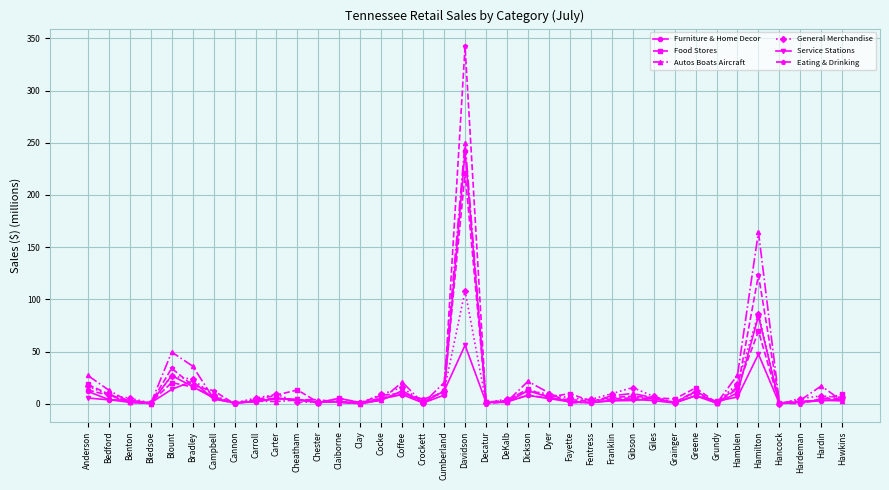

Which series has the largest range (max minus min)?

Eating & Drinking